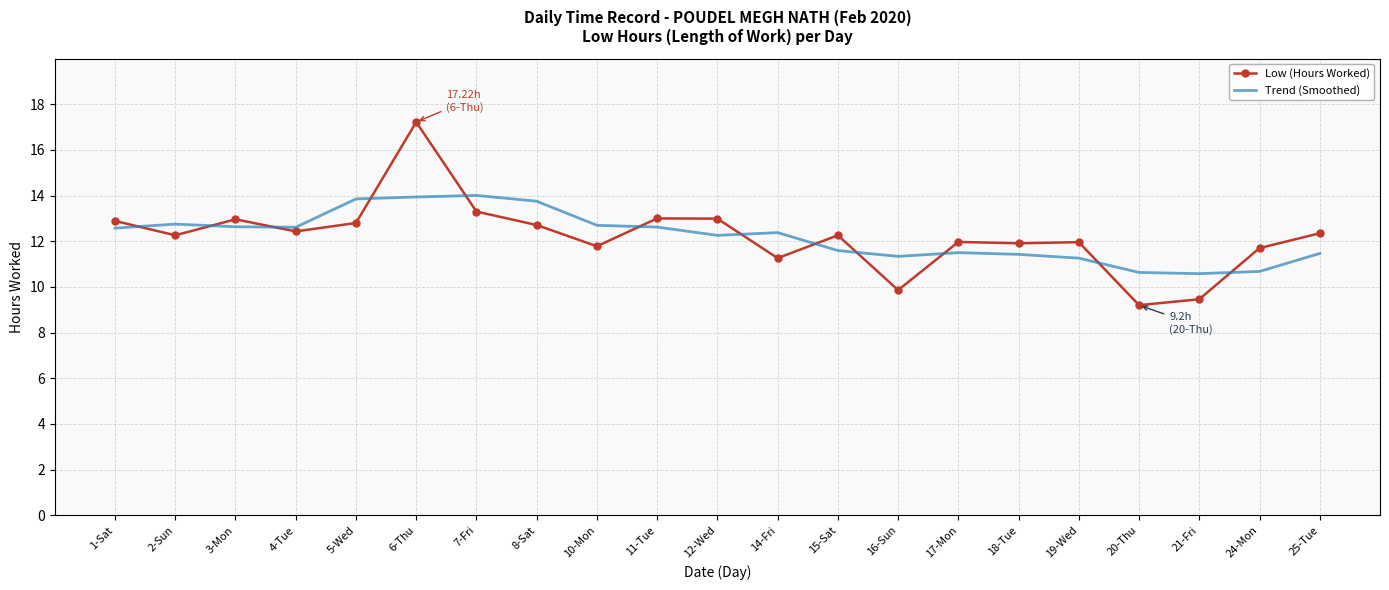

Between which two adjacent categories do Low (Hours Worked) and Trend (Smoothed) first intersect?

1-Sat and 2-Sun